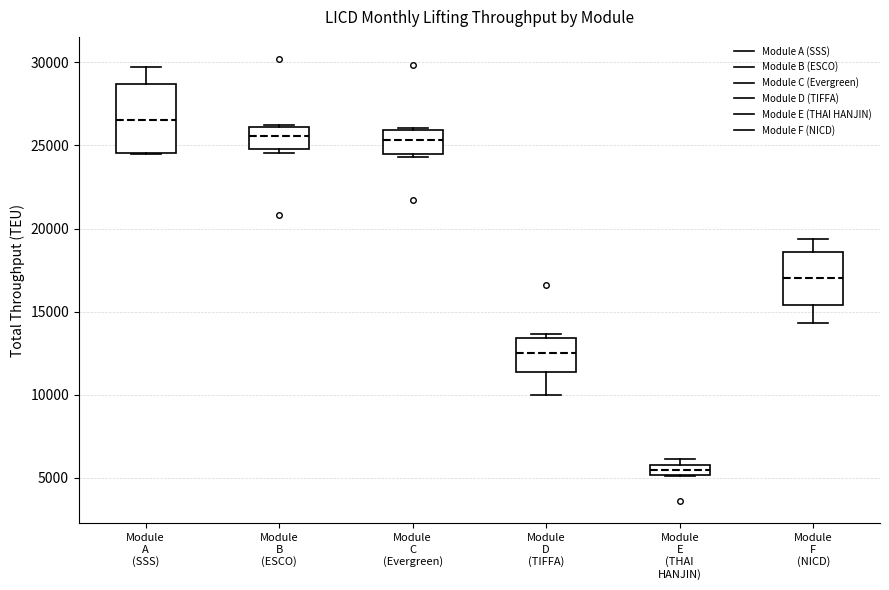

Which box has the highest median line?

Module A (SSS)